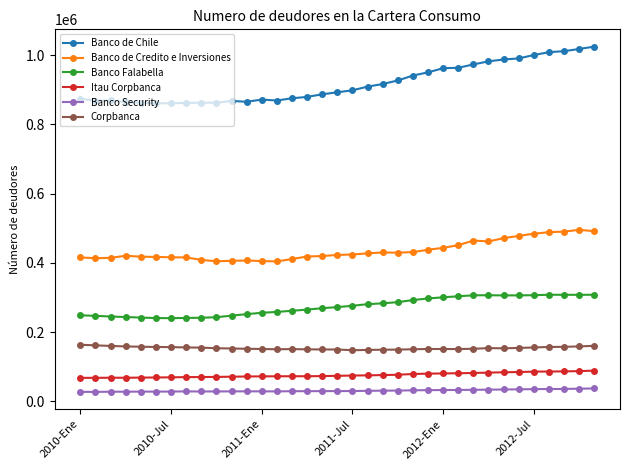

True or false: Banco Security has more than 1 interior local peaks.

True